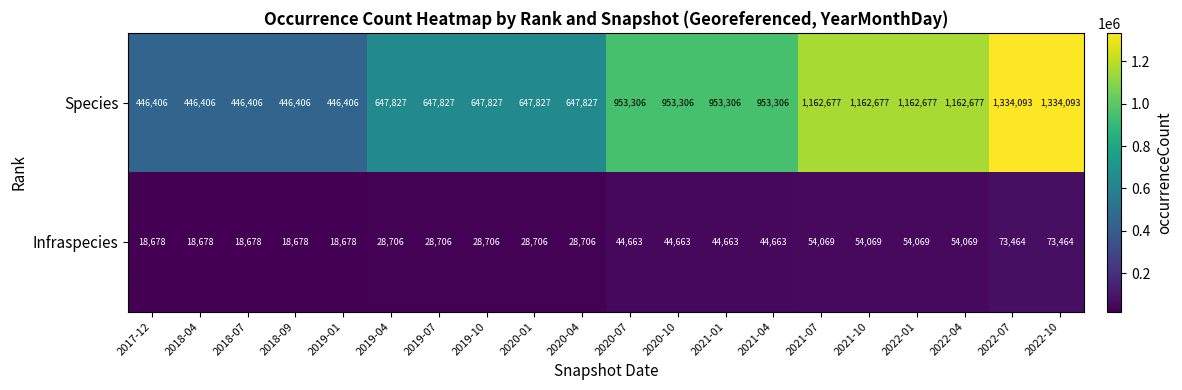

What is the difference between the maximum and minimum values in the Species series?

887687